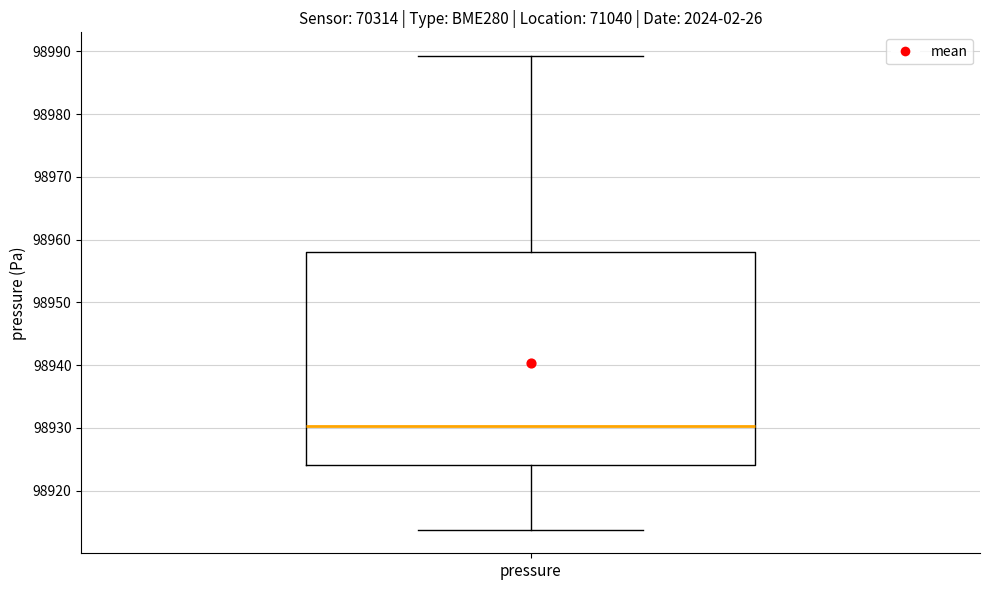

Transcribe this box plot: give where the median line is, the range the box spans, and where the two whiskers end, as read against the y-axis. The values are not printed on the chart, so give them approximately, as read against the axis.

median 98930, box 98924 to 98958, whiskers 98914 to 98989